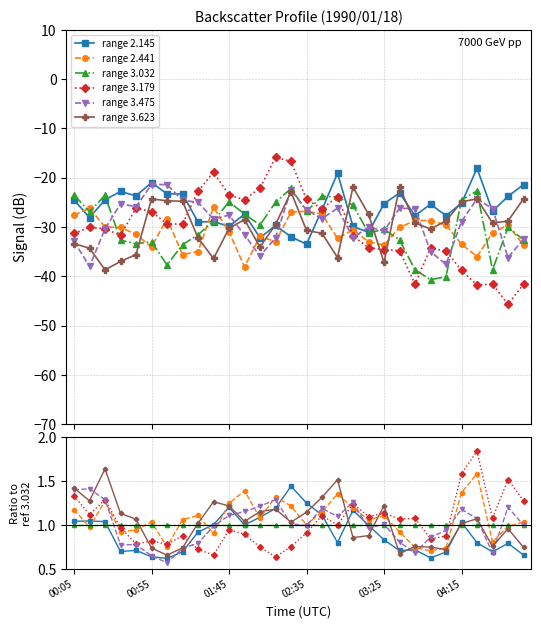

Does the chart display data point markers on the line(s)?

Yes